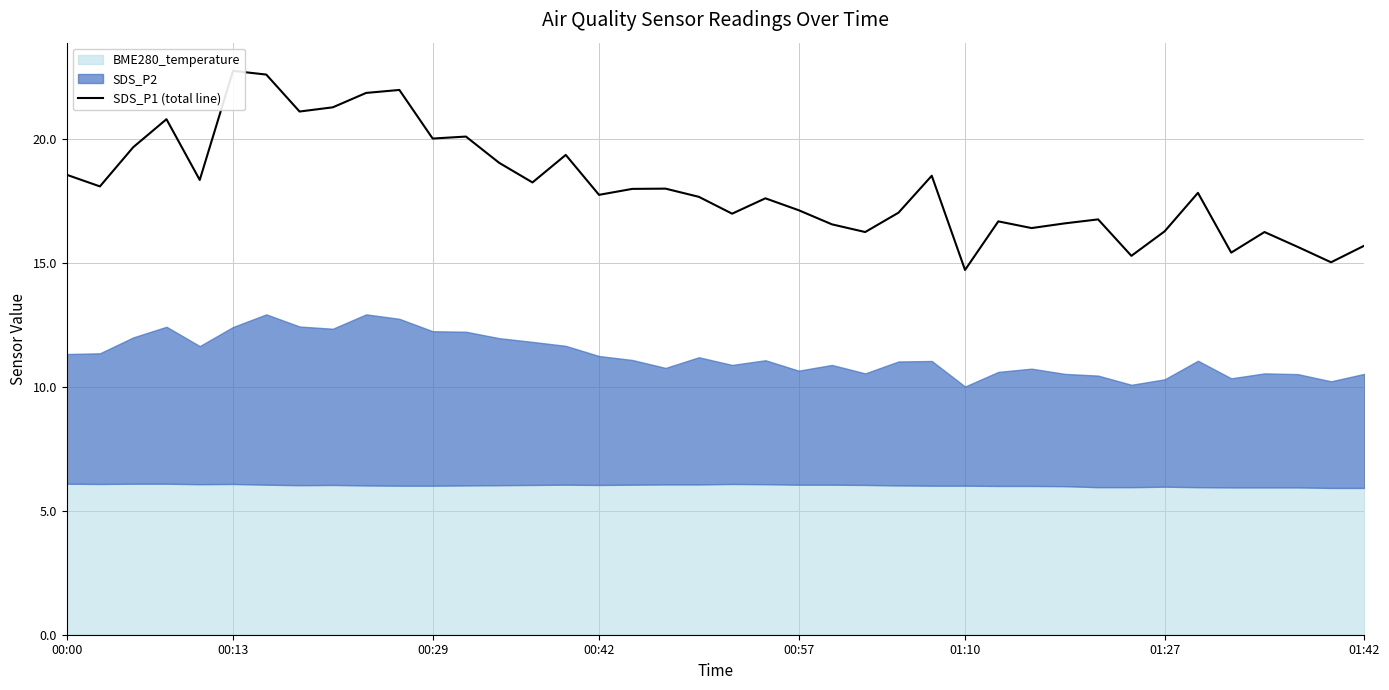

What is the smallest value displayed?

14.7